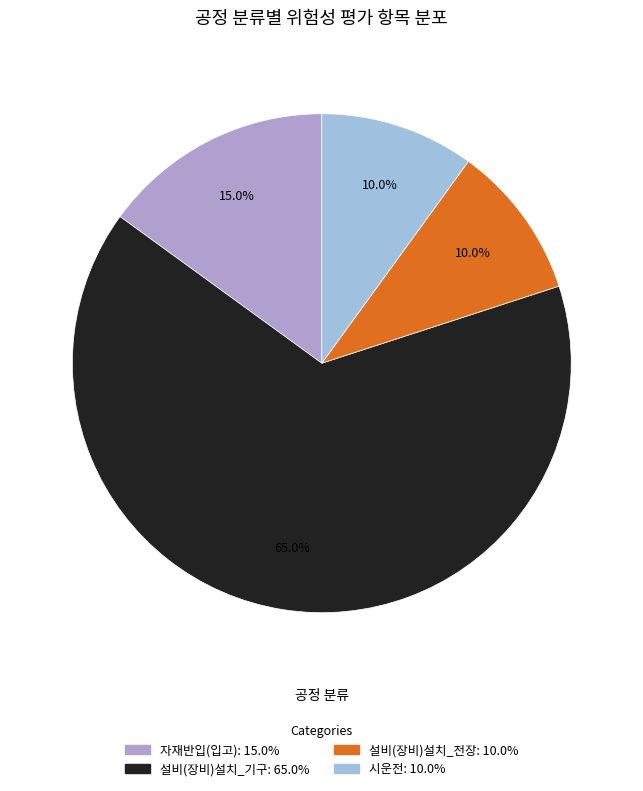

What is the total percentage of 자재반입(입고) and 시운전?

25.0%